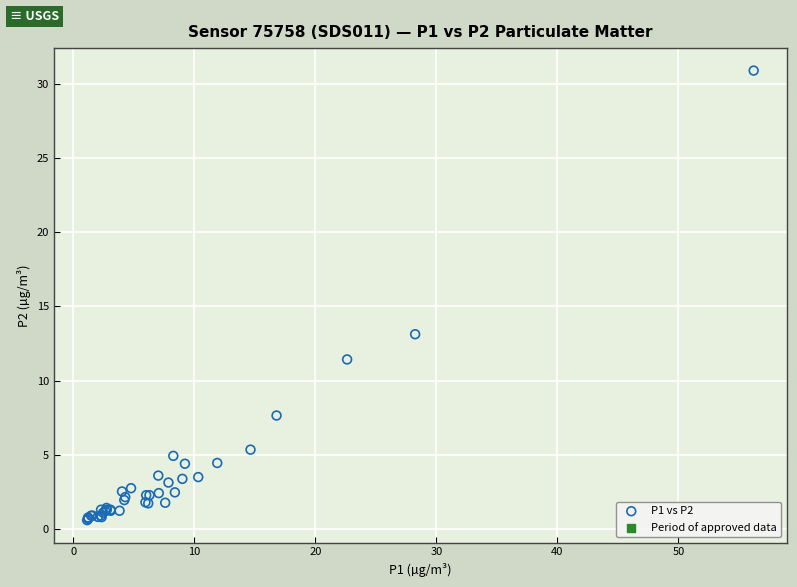

What Y value in the scatter plot is closest to 15?

13.1